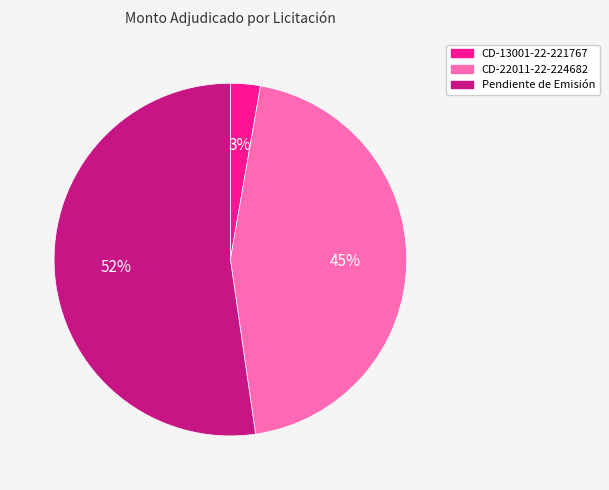

Is the sum of CD-22011-22-224682 and CD-13001-22-221767 greater than half?

No